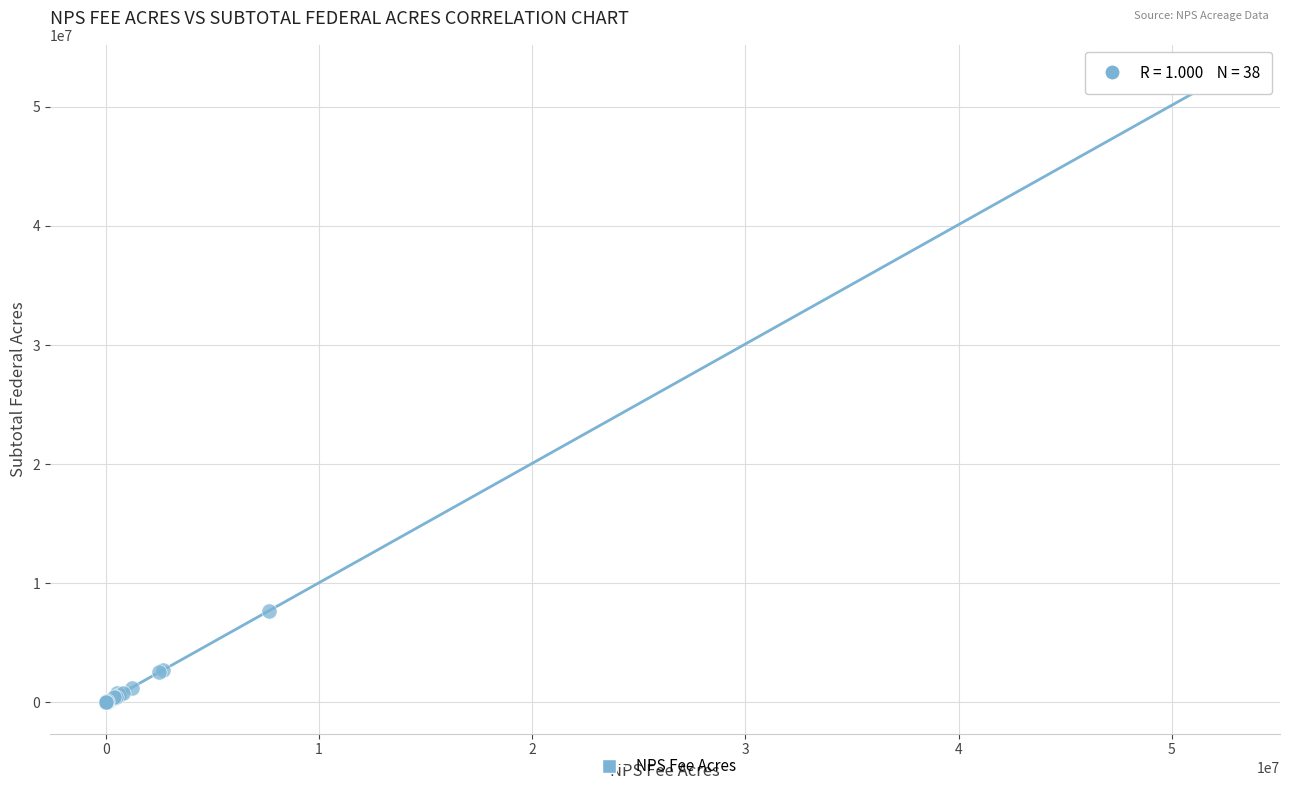

What Y value in the scatter plot is closest to 26287154?

7691433.0